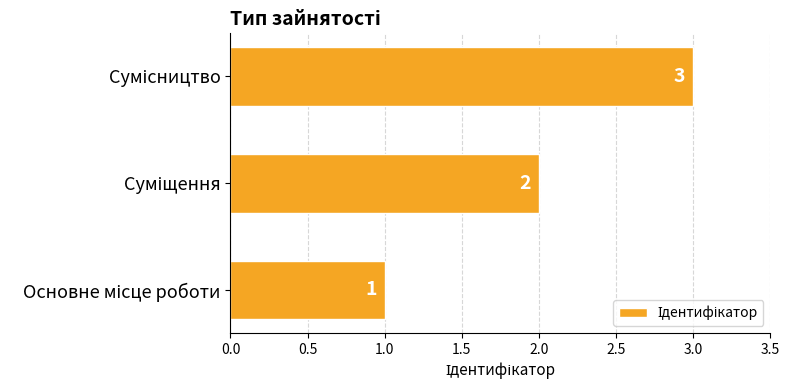

What is the maximum value shown in the chart?

3